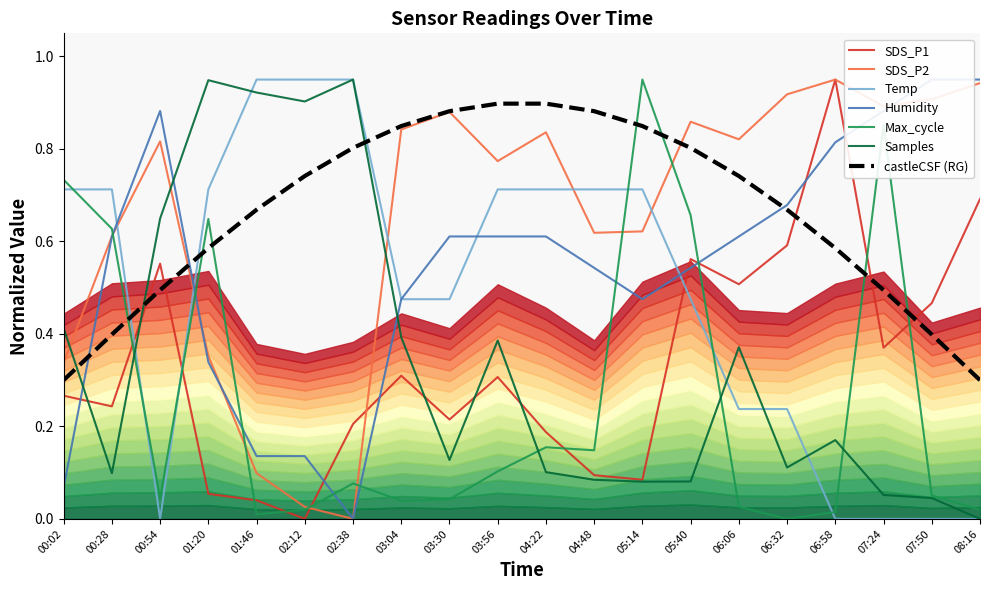

How many lines are shown in the chart?

6